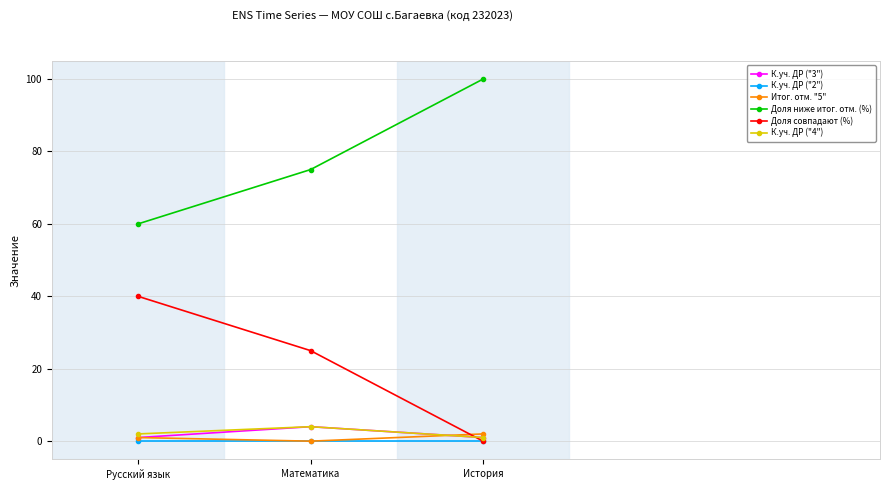

What is the difference between the highest and lowest values at Русский язык?

60